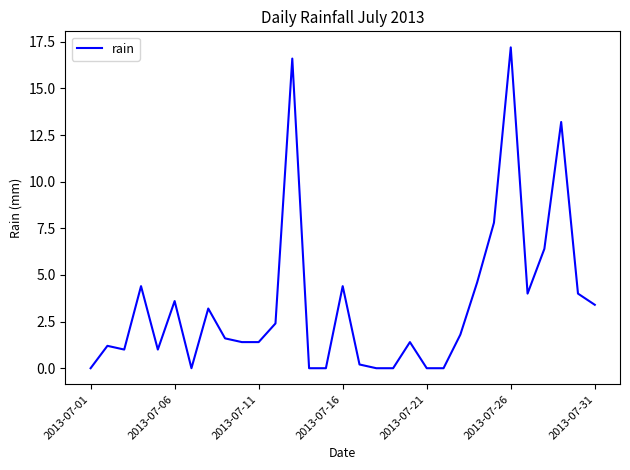

How many lines are shown in the chart?

1